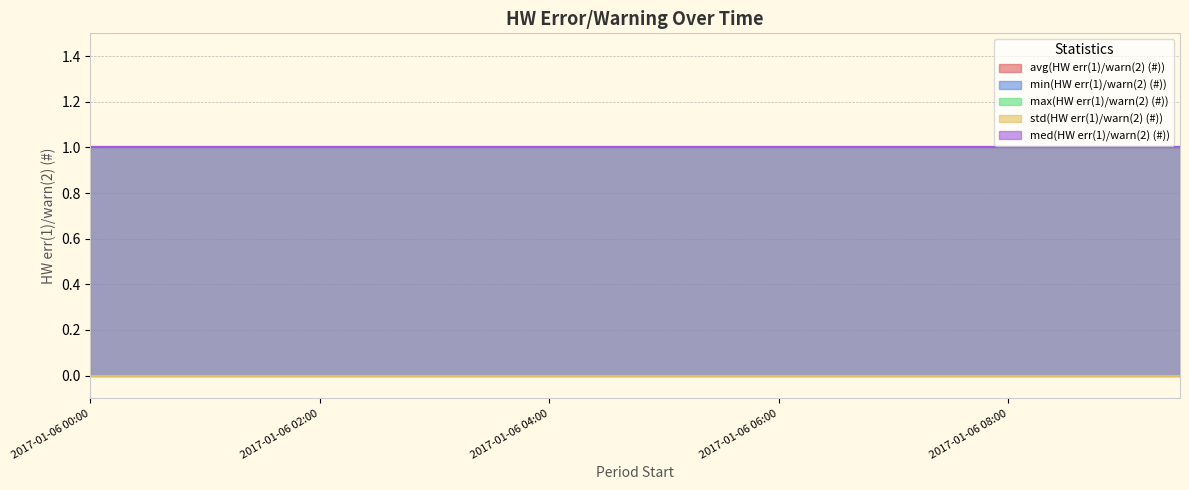

At how many categories does at least one series exceed 0?

20